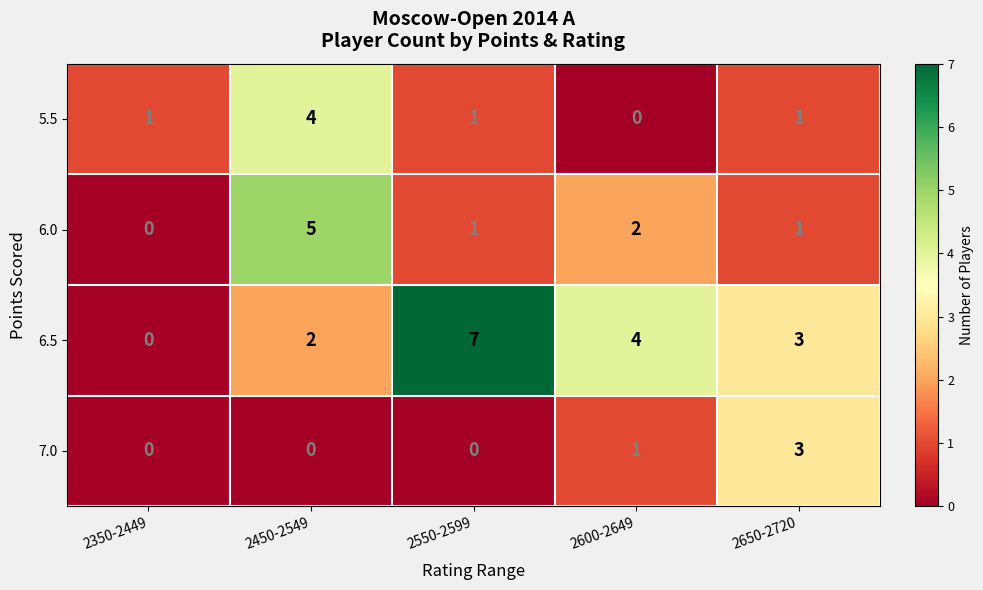

At which category is the sum across all series the highest?

2450-2549